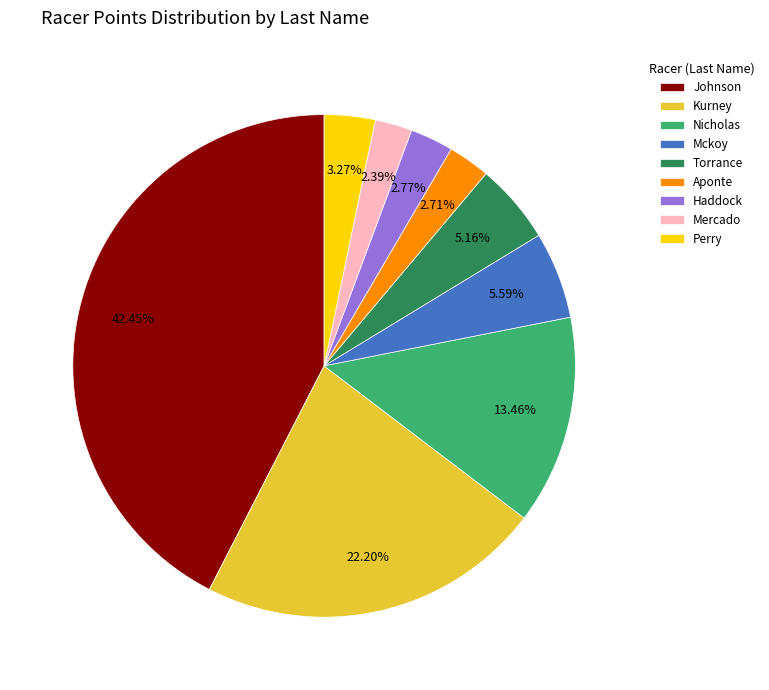

Is Haddock the majority of the pie?

No